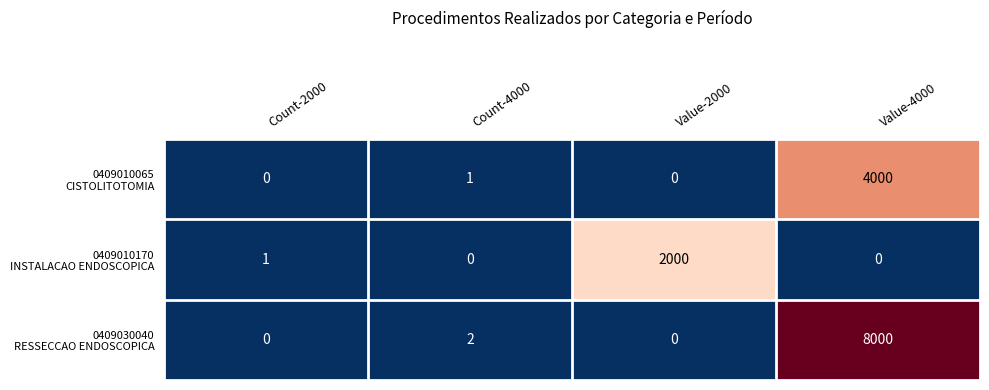

Count the number of categories in the chart.

4